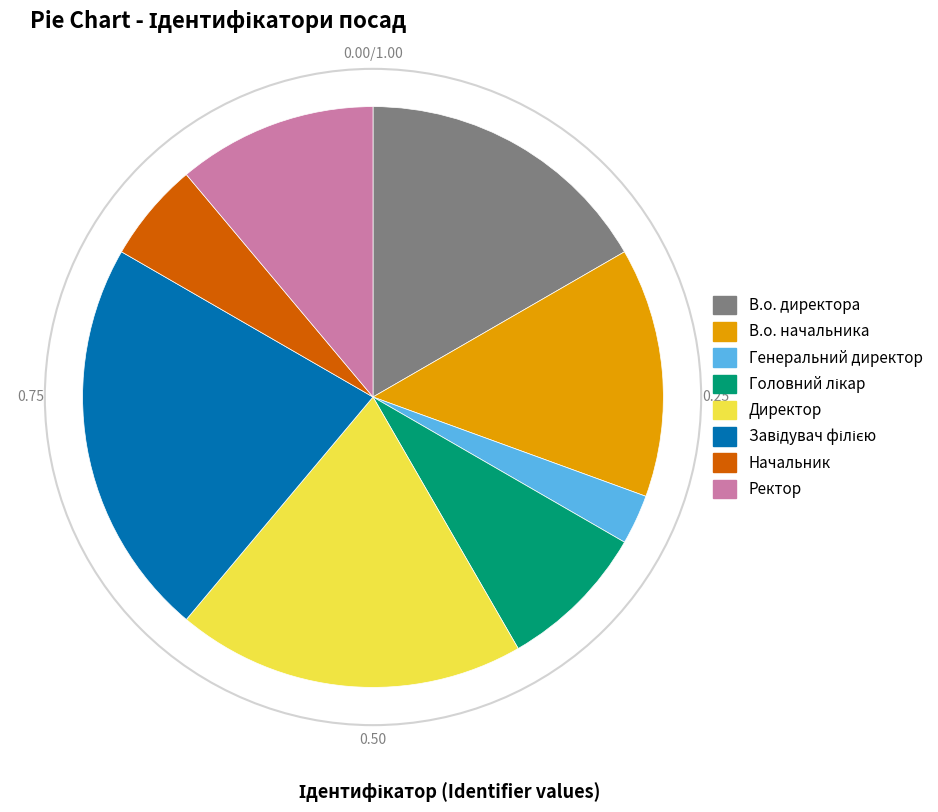

Do Ректор and Директор together represent more than half of the pie?

No